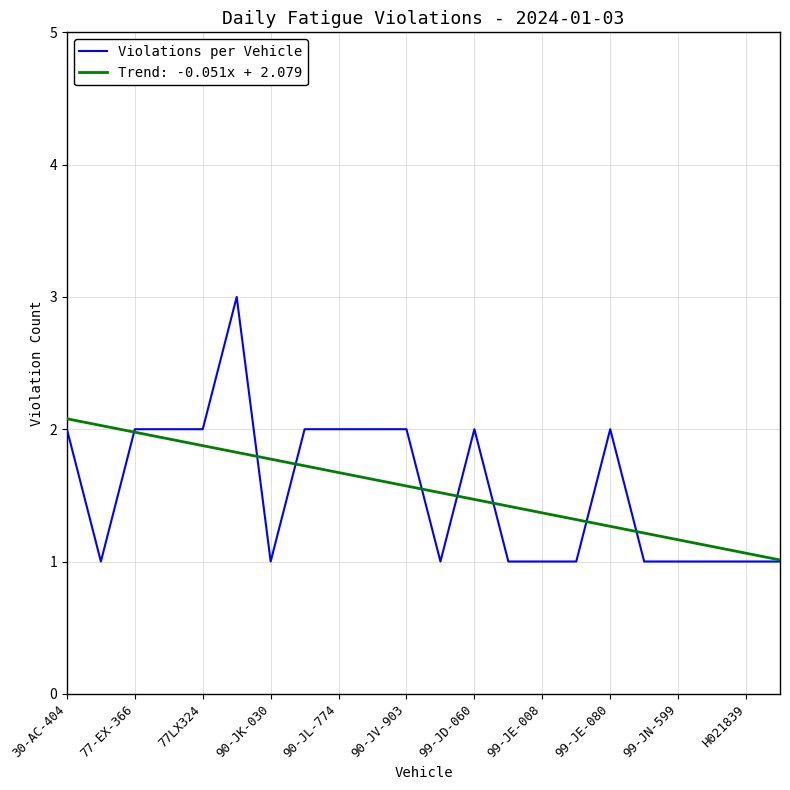

Which series has the largest range (max minus min)?

Violations per Vehicle